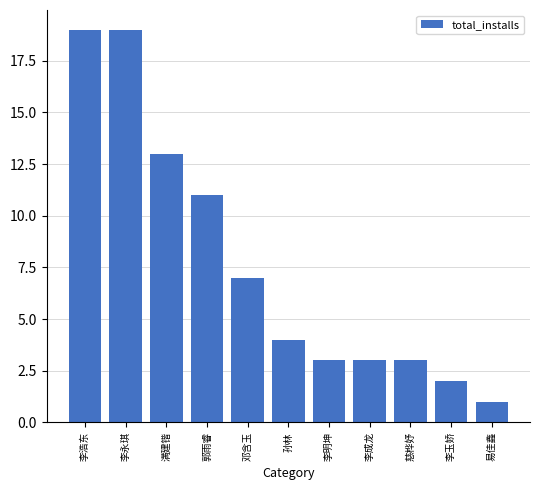

What is the label of the 1st bar from the left?

李浩东